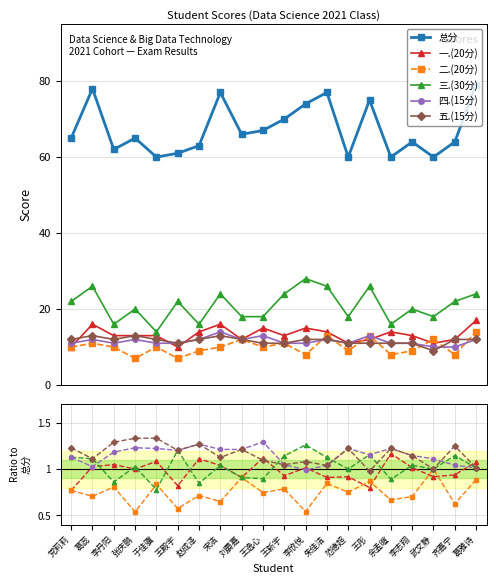

What value does the 五.(15分) series have at 王新宇?

1.0